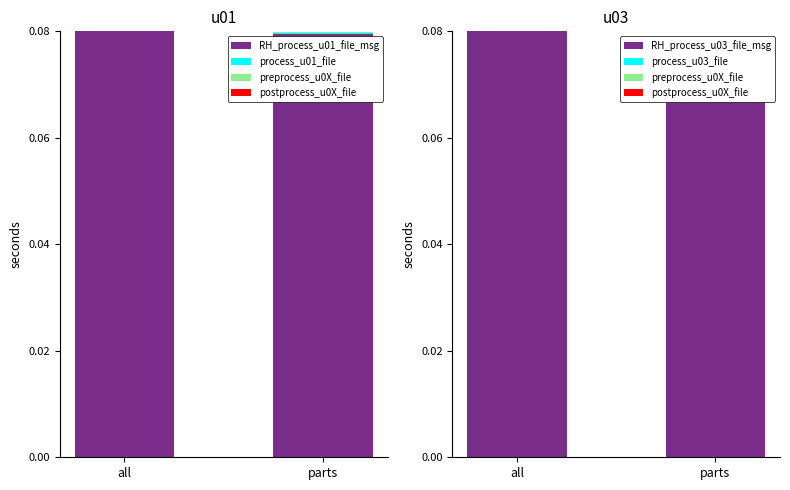

True or false: preprocess_u0X_file has a value of 0.0 at parts.

True